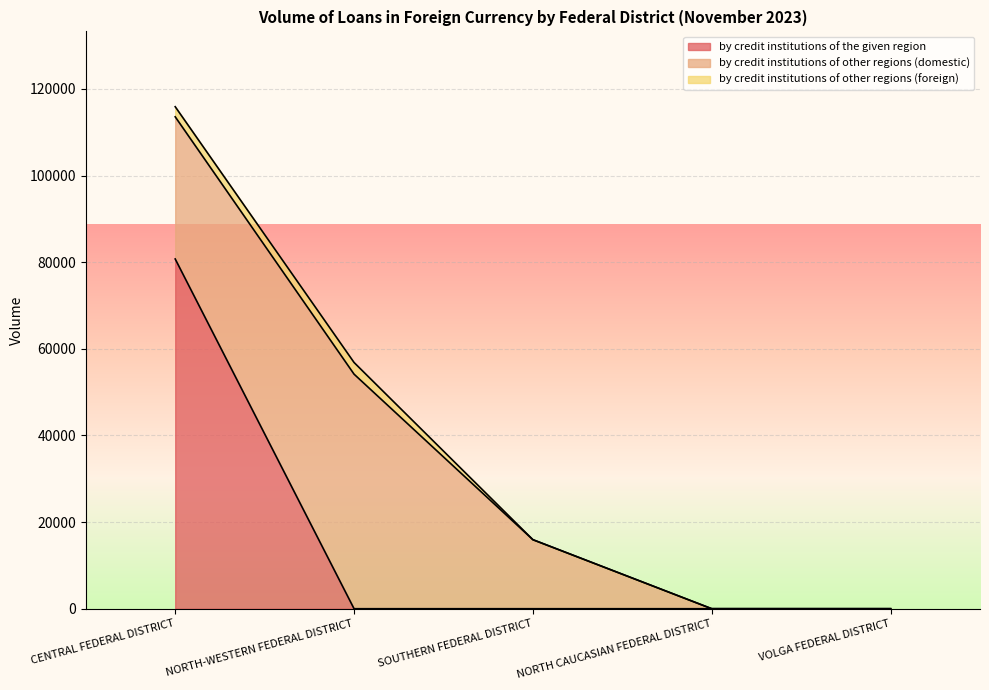

At which category does by credit institutions of other regions (domestic) reach its first local peak?

NORTH-WESTERN FEDERAL DISTRICT